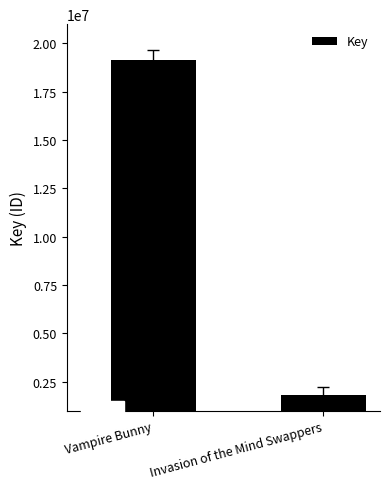

List the labels in order of value, largest first.

Vampire Bunny, Invasion of the Mind Swappers